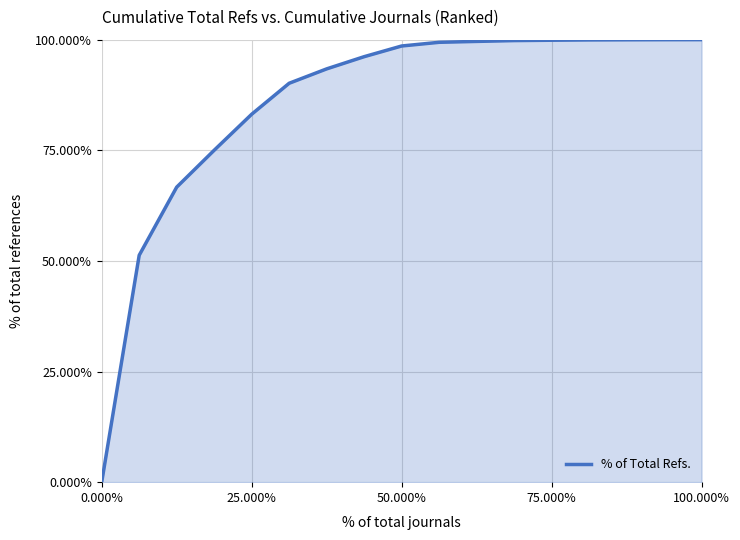

Does the chart display data point markers on the line(s)?

No